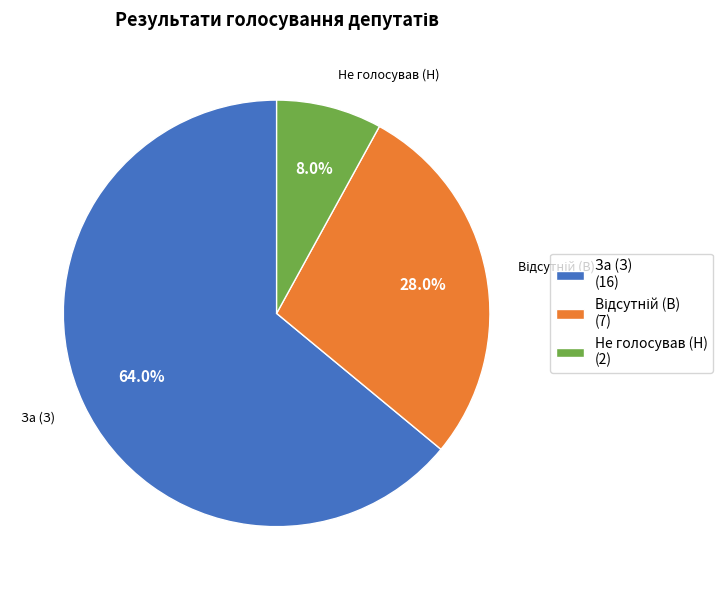

Does За (З) (16) represent more than half of the total?

Yes